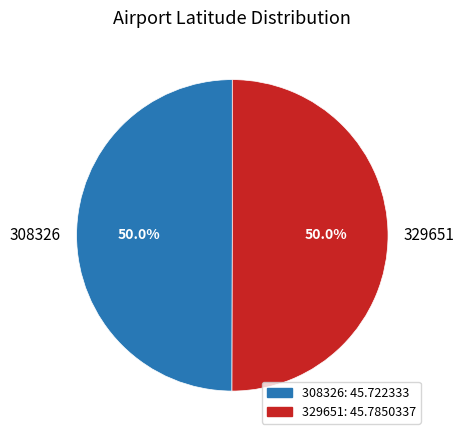

Approximately how many times larger is the value at 308326 compared to 329651?

1.0